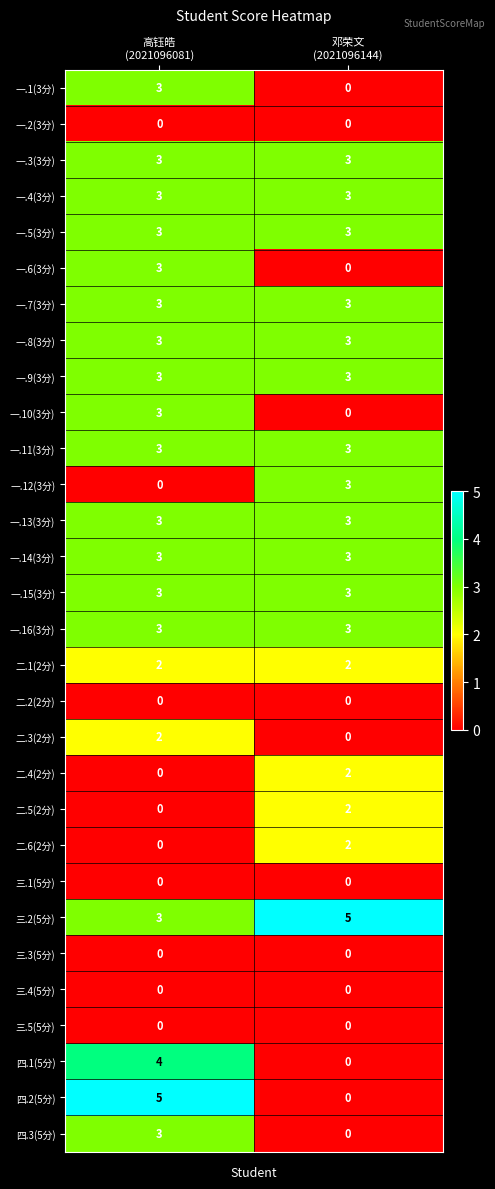

Which series has the largest range (max minus min)?

四.2(5分)